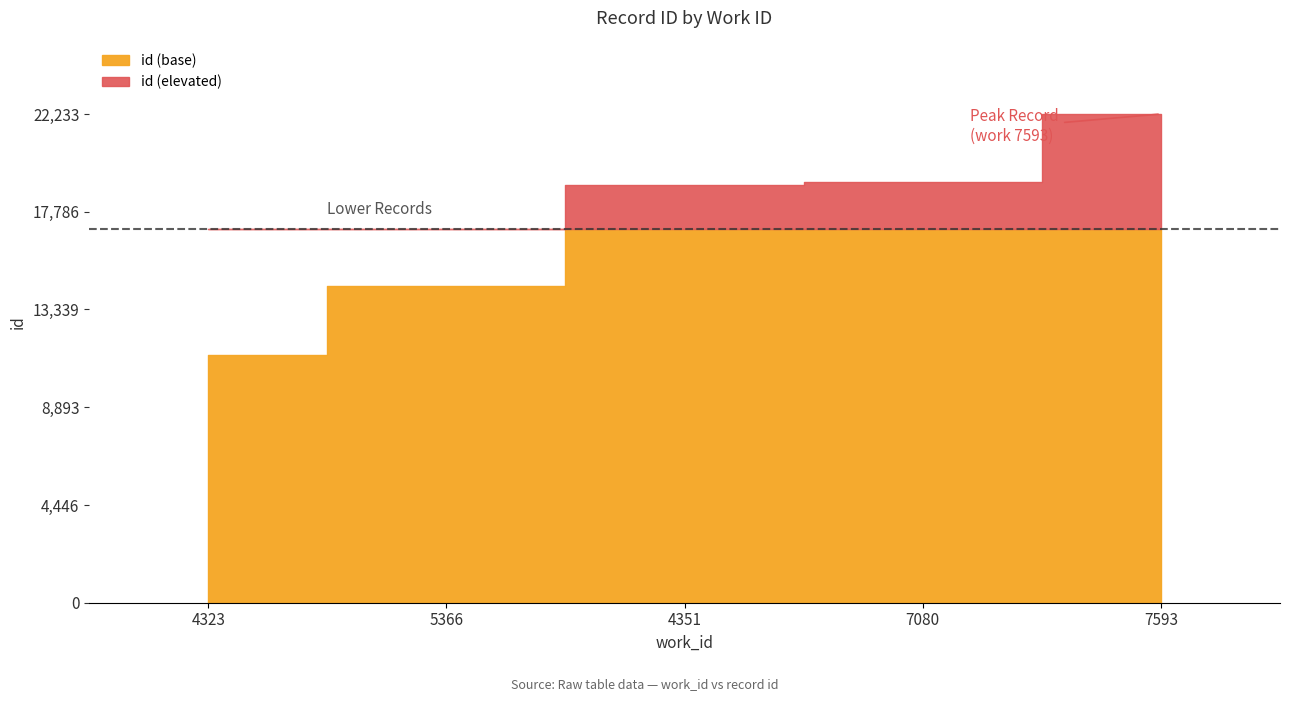

What position from the left is 7593?

5